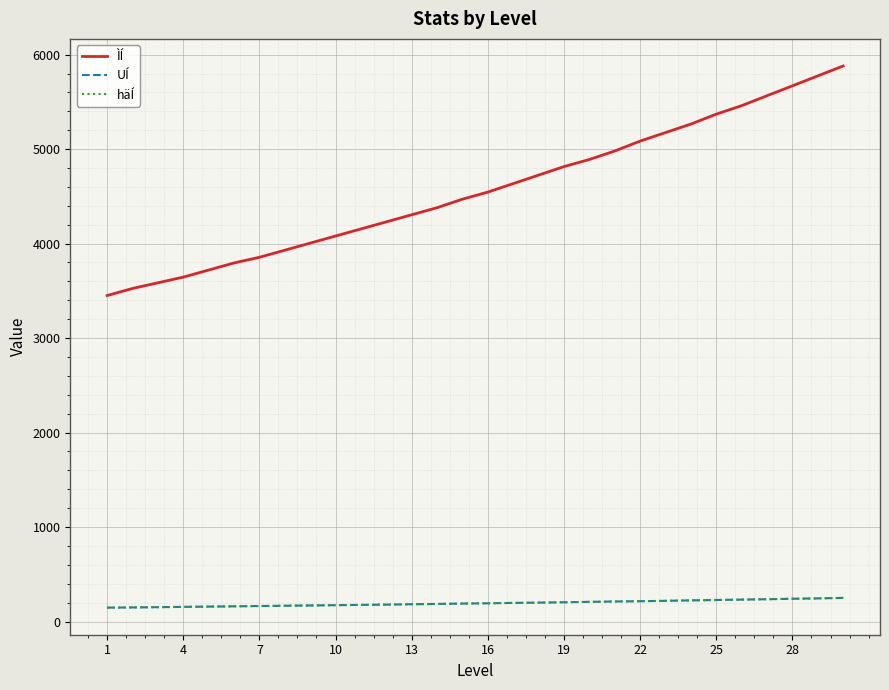

Does the chart have visible grid lines?

Yes